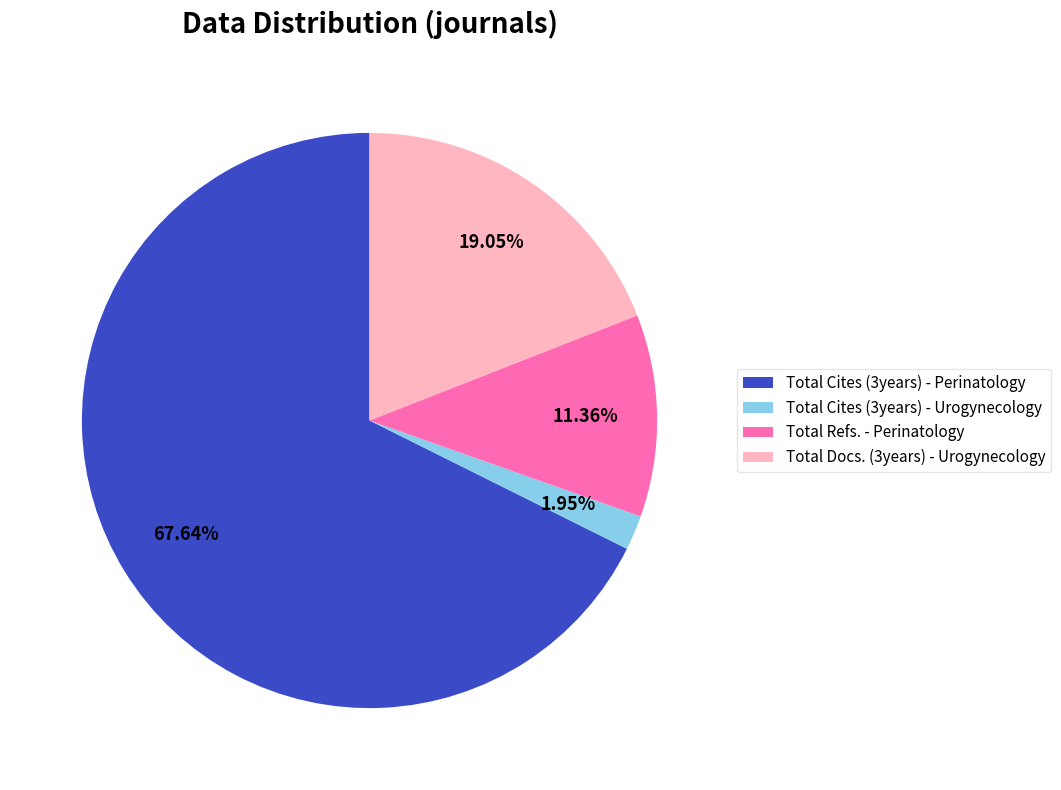

To the nearest percent, what is the difference between the largest and smallest slice percentages?

66%